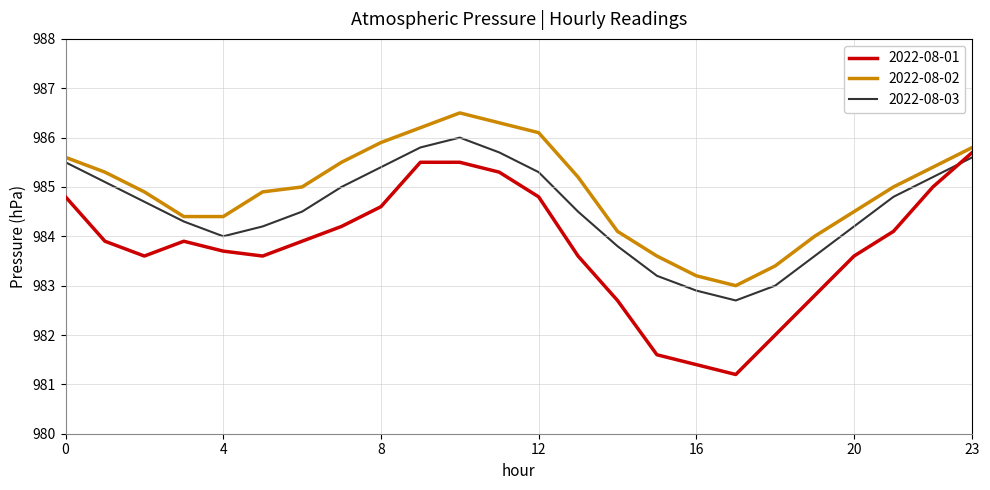

How many times do 2022-08-03 and 2022-08-01 cross each other?

1